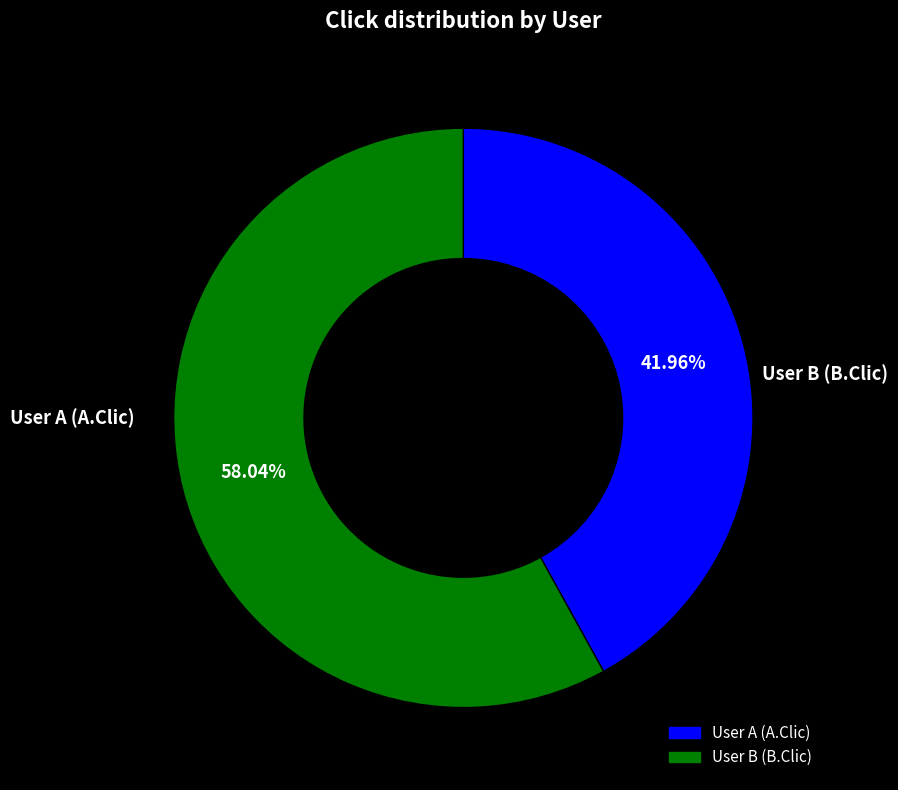

Which has a higher value, User A (A.Clic) or User B (B.Clic)?

User B (B.Clic)